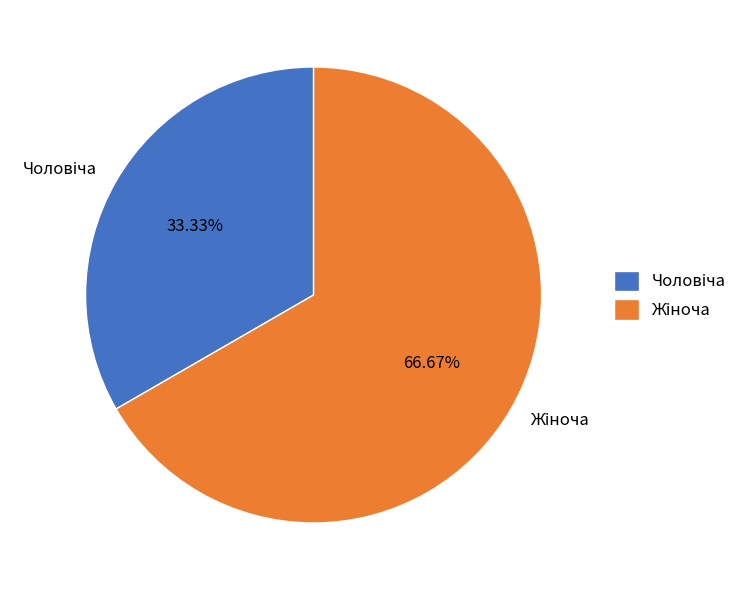

Count the number of slices in the pie.

2